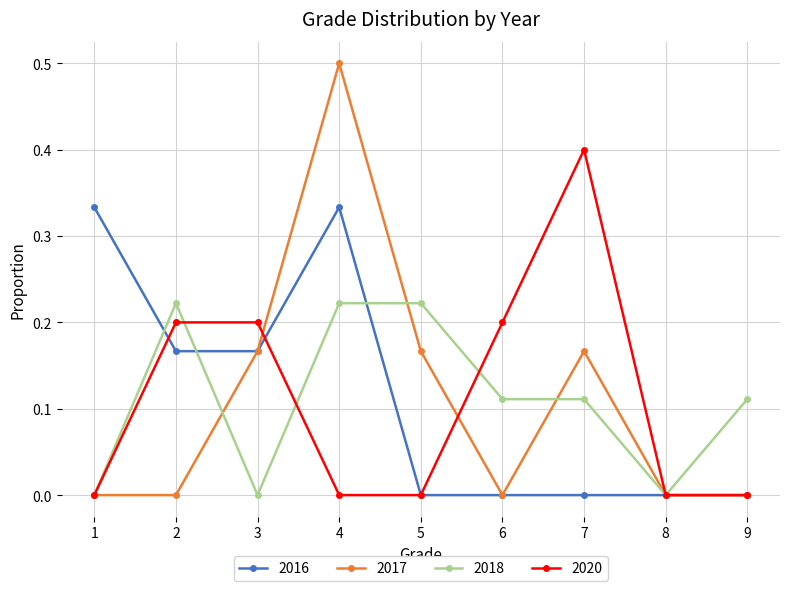

Count the number of categories in the chart.

9